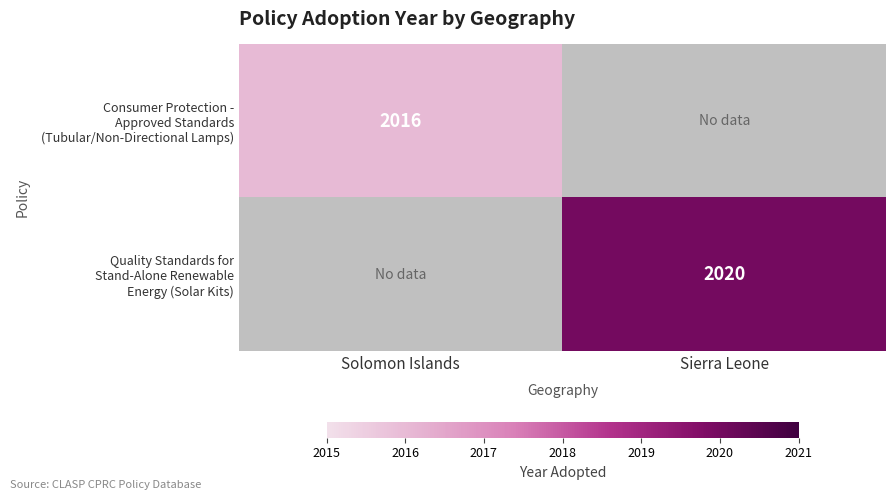

What is the maximum value shown in the chart?

2020.0